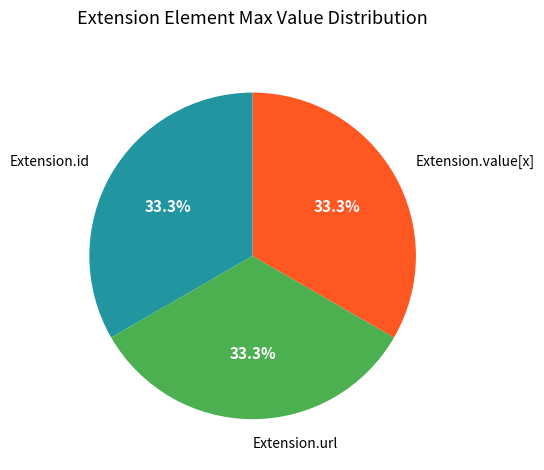

What percentage is NOT represented by Extension.url?

66.7%